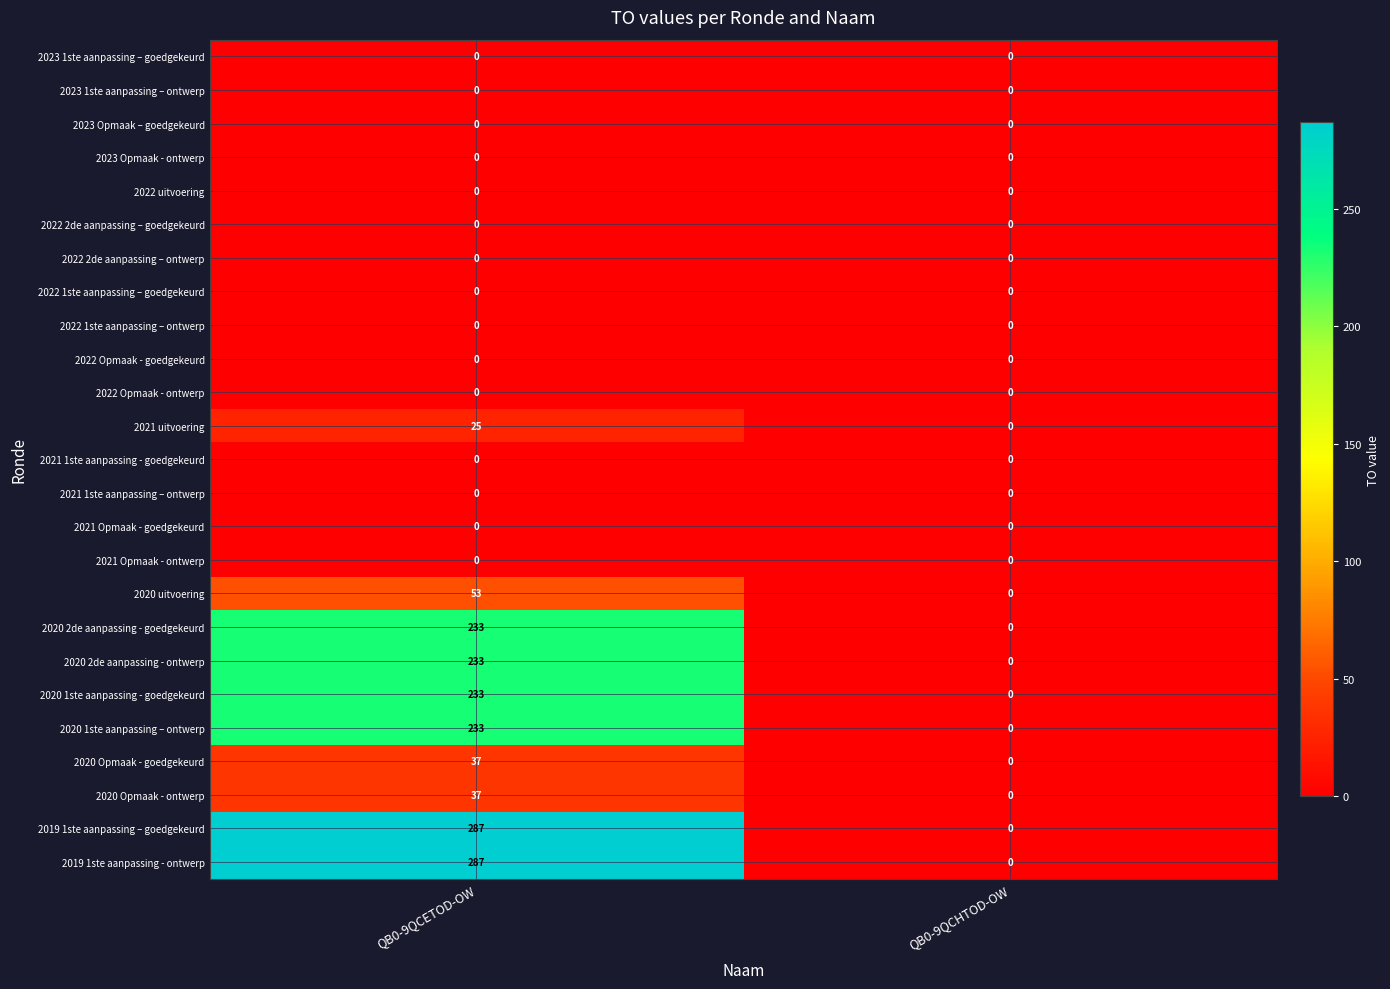

What is the sum of all 2019 1ste aanpassing - ontwerp values?

287